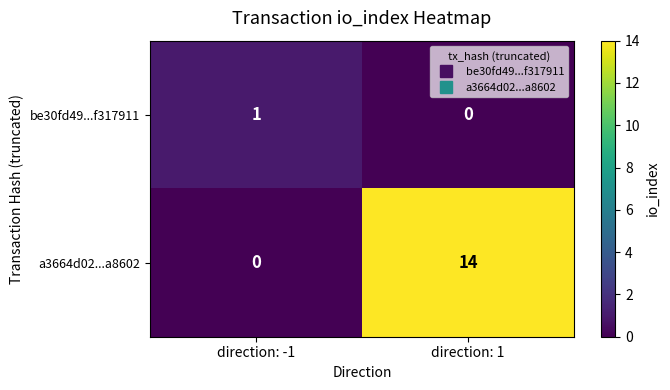

Rank the series by their average value, from lowest to highest.

be30fd49...f317911, a3664d02...a8602